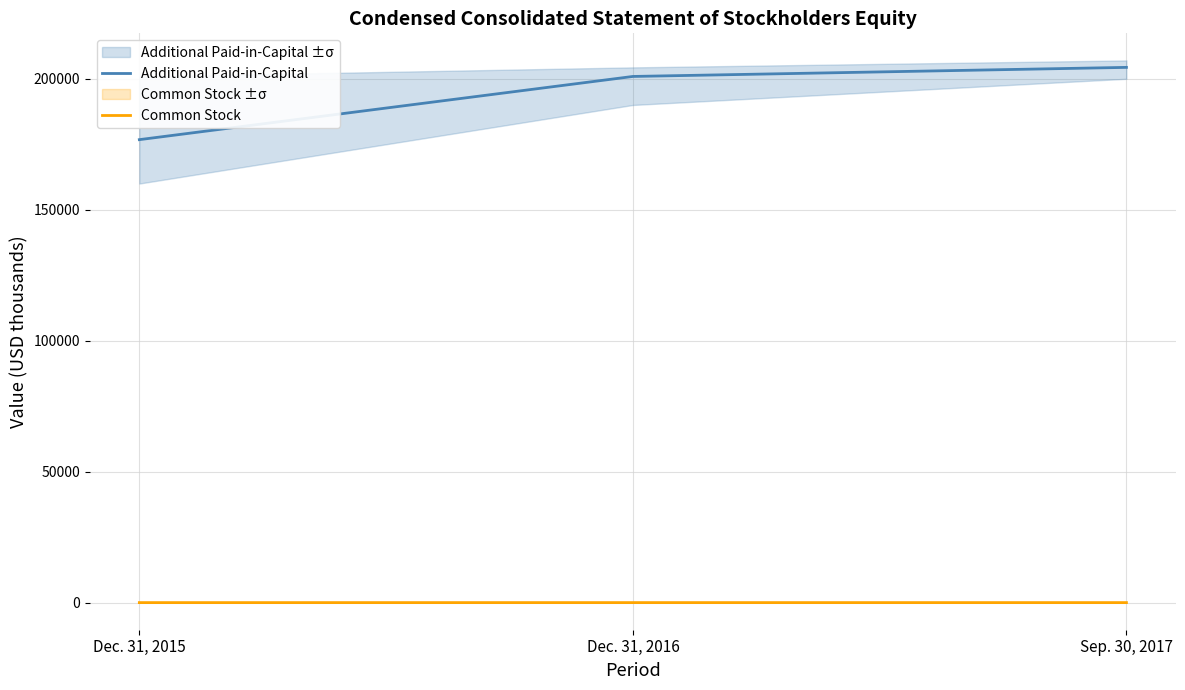

At how many categories does at least one series exceed 181957?

2